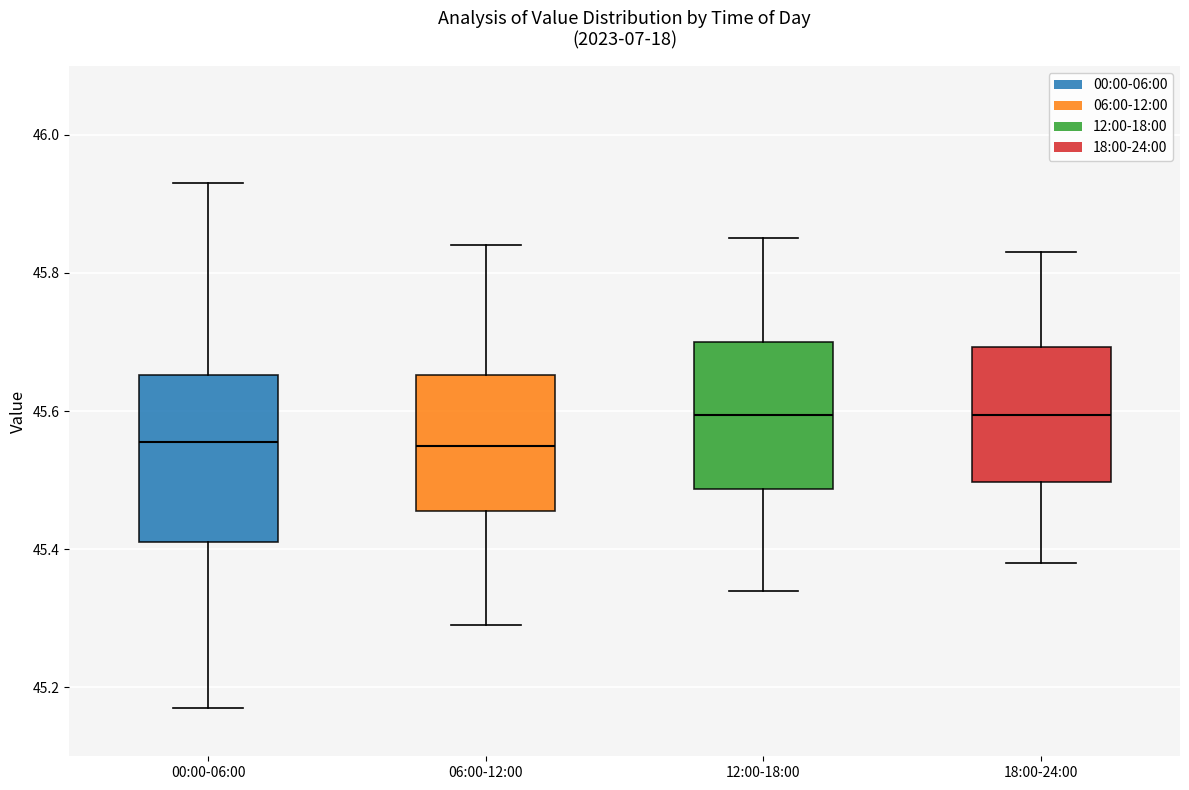

Which box is the tallest, from its lower edge to its upper edge?

00:00-06:00